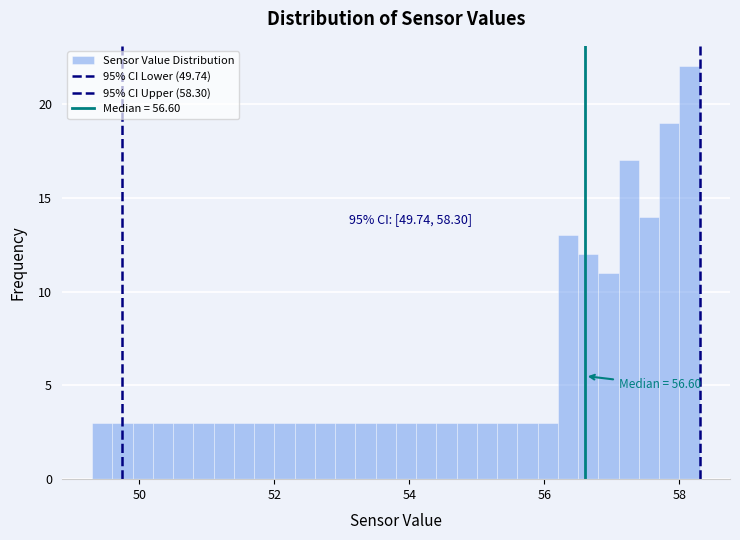

Around what value on the x-axis is the tallest bar? Give the approximate position of its centre, as read against the axis.

58.2